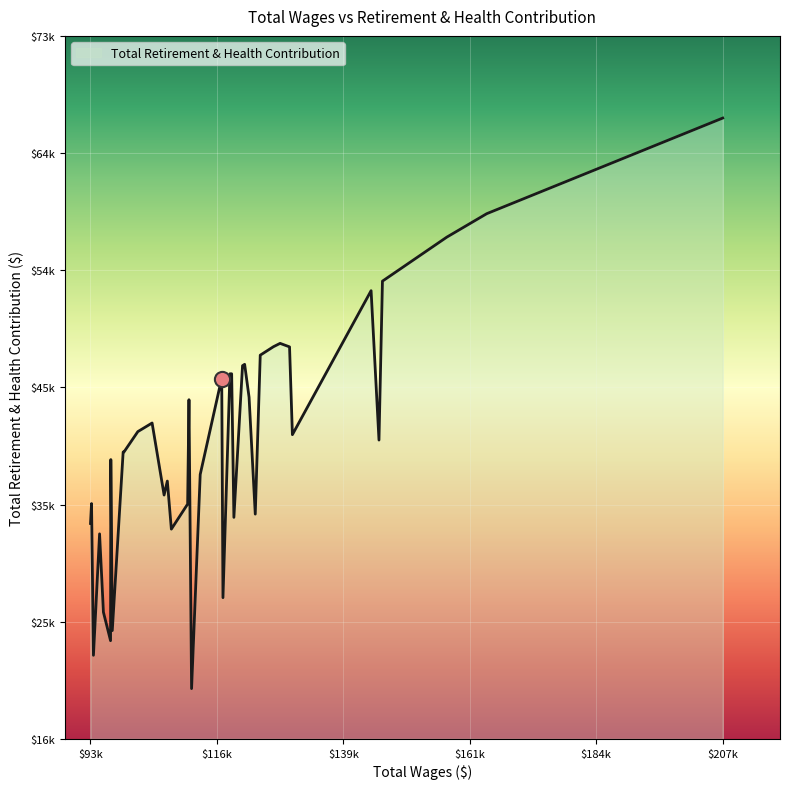

Is this an area chart (filled region under the line)?

Yes